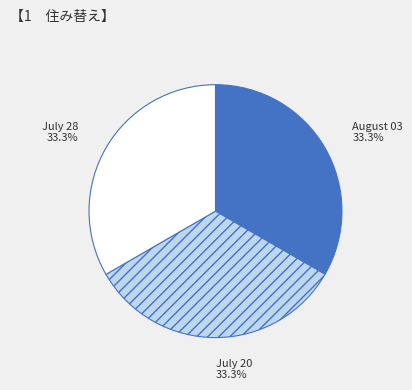

Does July 20 account for over 50% of the chart?

No